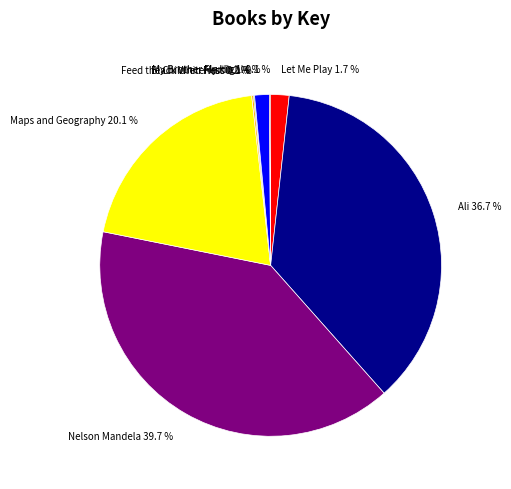

Does any single category account for the majority?

No